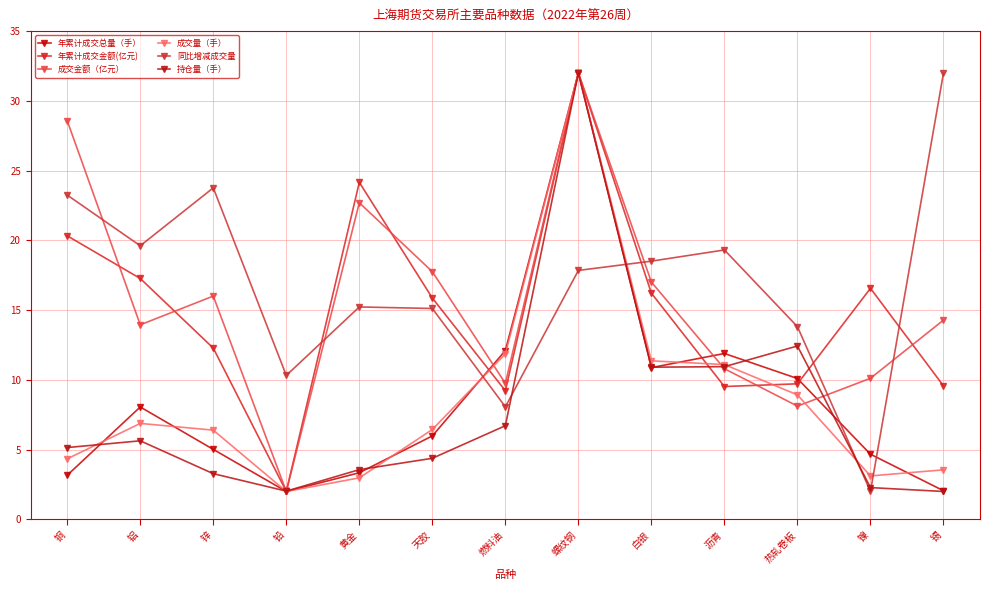

What is the lowest value of the 年累计成交金额(亿元) series?

2.0